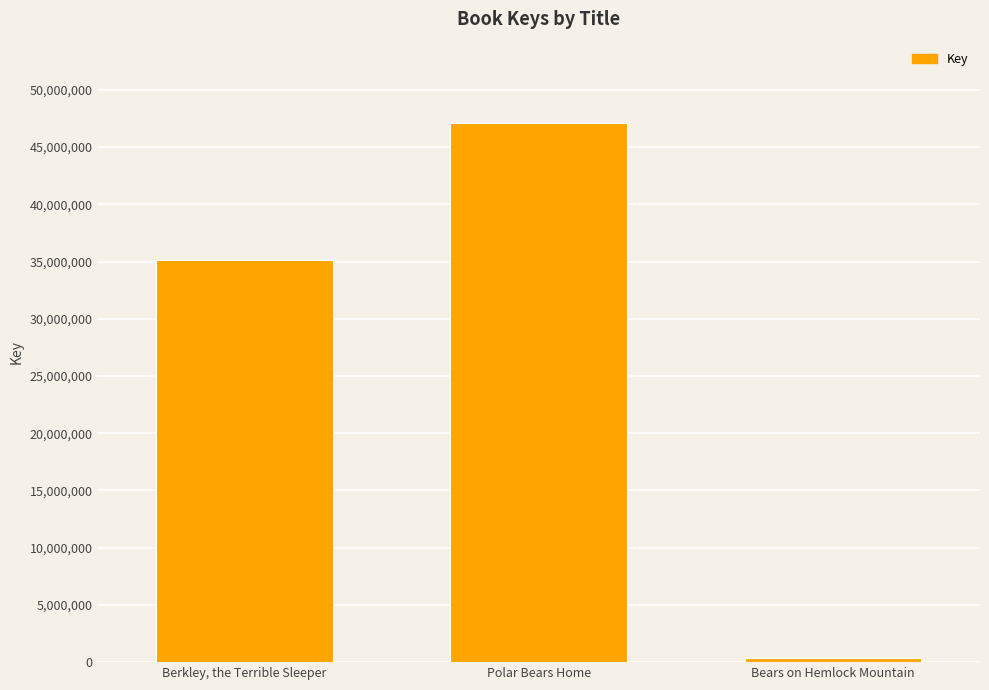

Count the values in the range 328309 to 47136087.

3